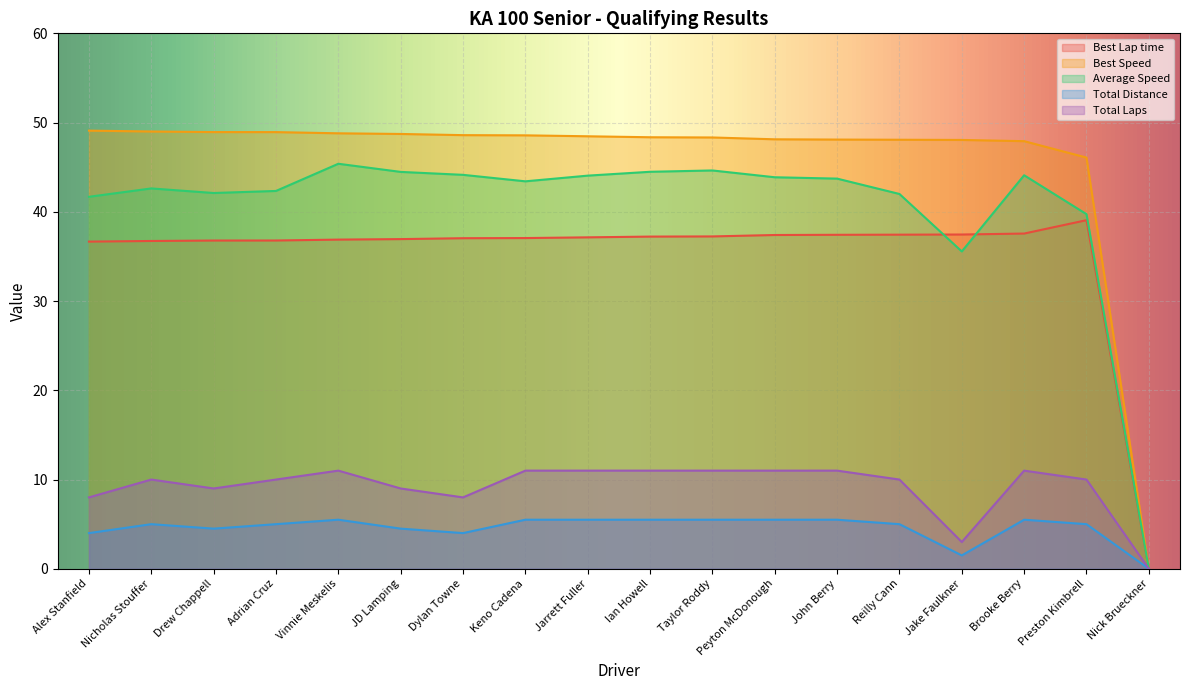

True or false: Total Time and Total Laps intersect in this chart.

False